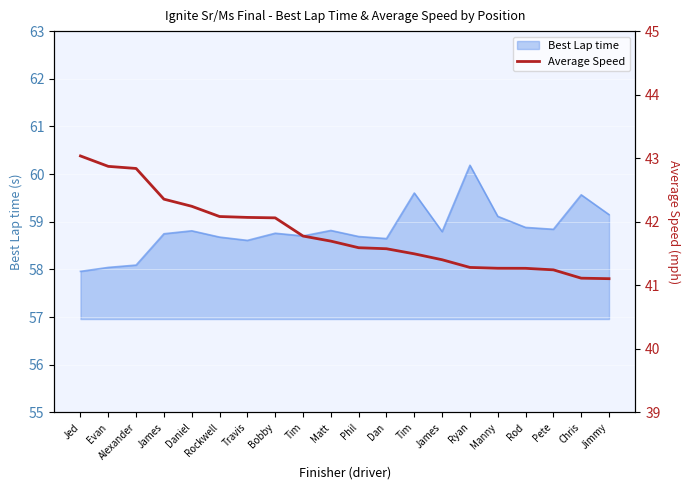

Approximately how many times larger is the value at Tim compared to Chris?

1.0